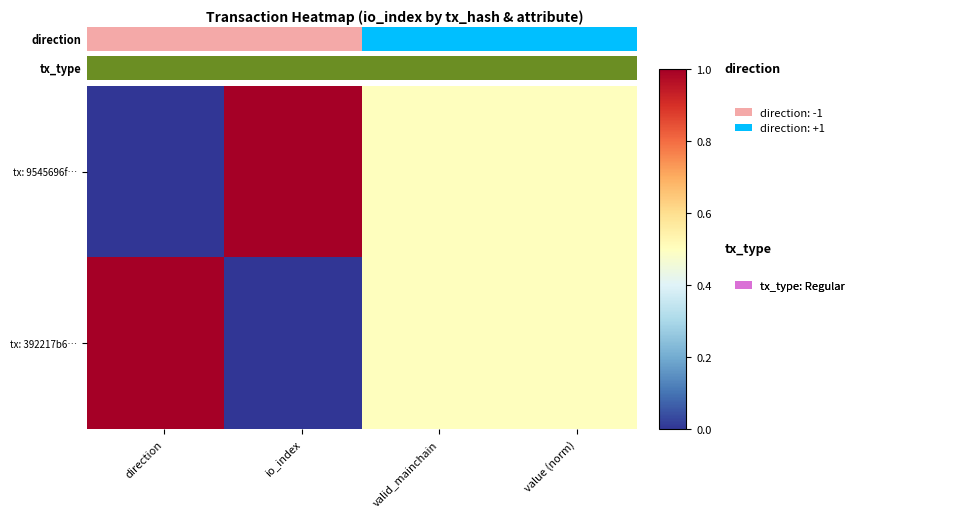

Which series has the largest total across all categories?

tx: 9545696f…